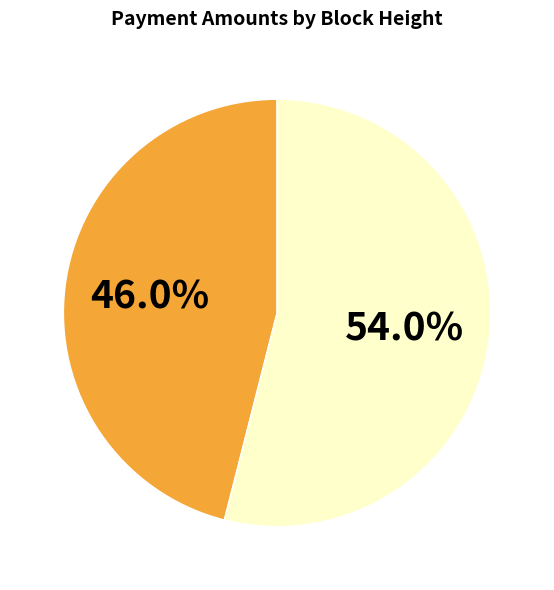

To the nearest percent, what is the average slice percentage?

50%